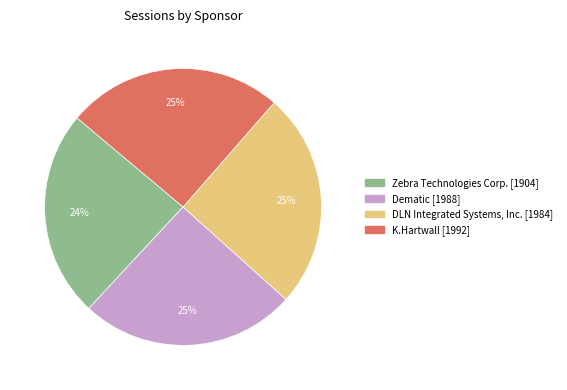

Do DLN Integrated Systems, Inc. and Dematic together represent more than half of the pie?

Yes